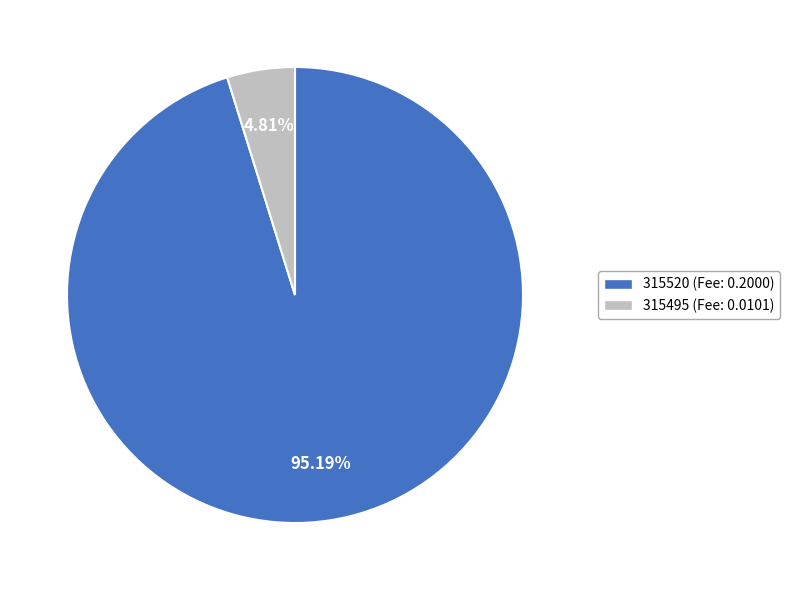

Is it true that 315520 is 95% of the pie?

True